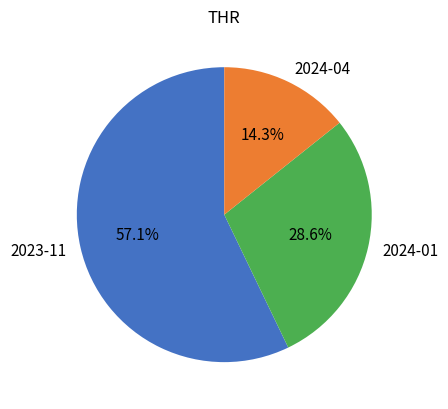

How many slices are in this pie chart?

3